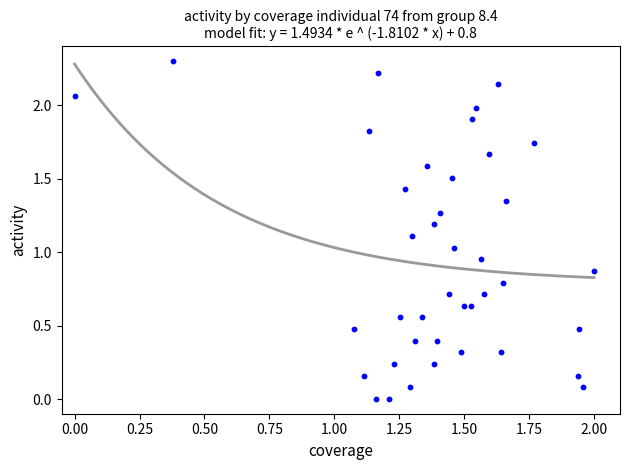

What is the range of X values (max minus min)?

2.0